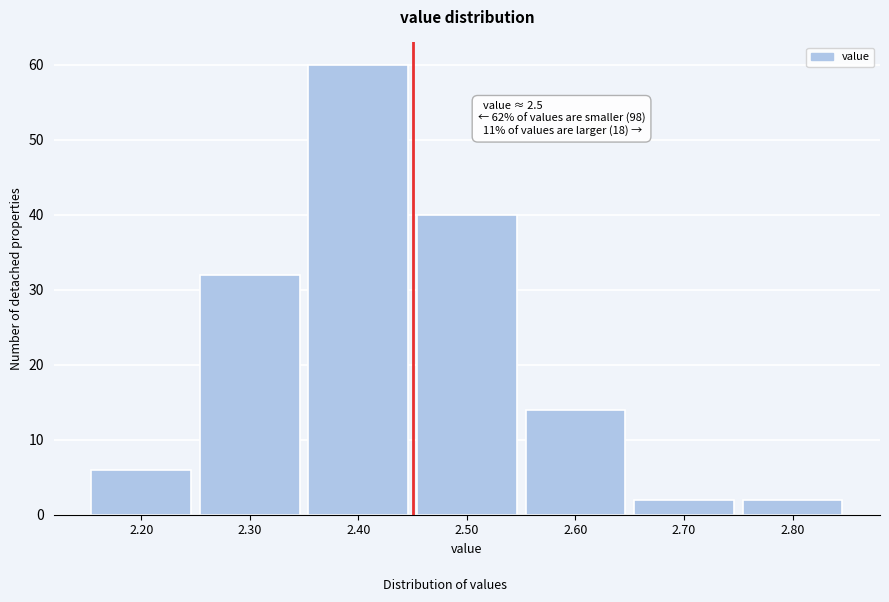

Reading left to right, list all the values displayed in this chart.

2.20=6	2.30=32	2.40=60	2.50=40	2.60=14	2.70=2	2.80=2